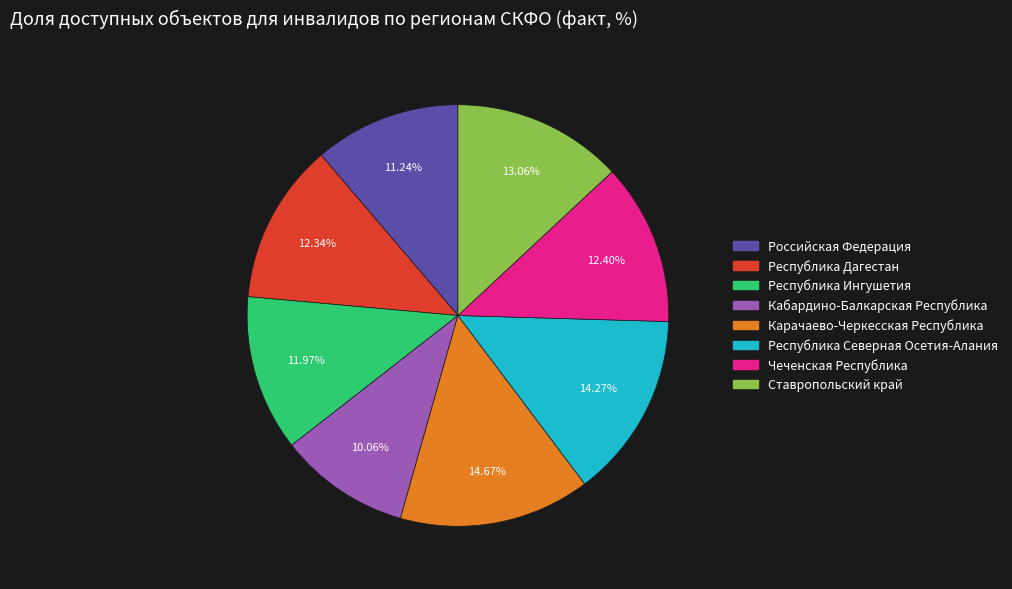

To the nearest percent, what is the difference between the largest and smallest slice percentages?

5%